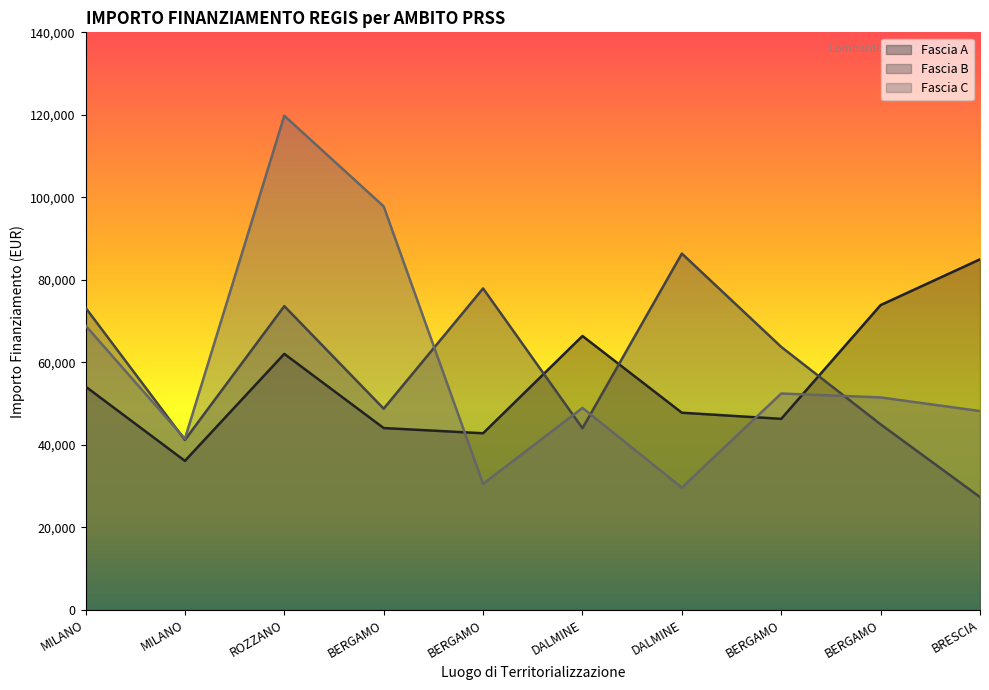

What is the difference between the maximum and minimum values in the Fascia A series?

48854.1